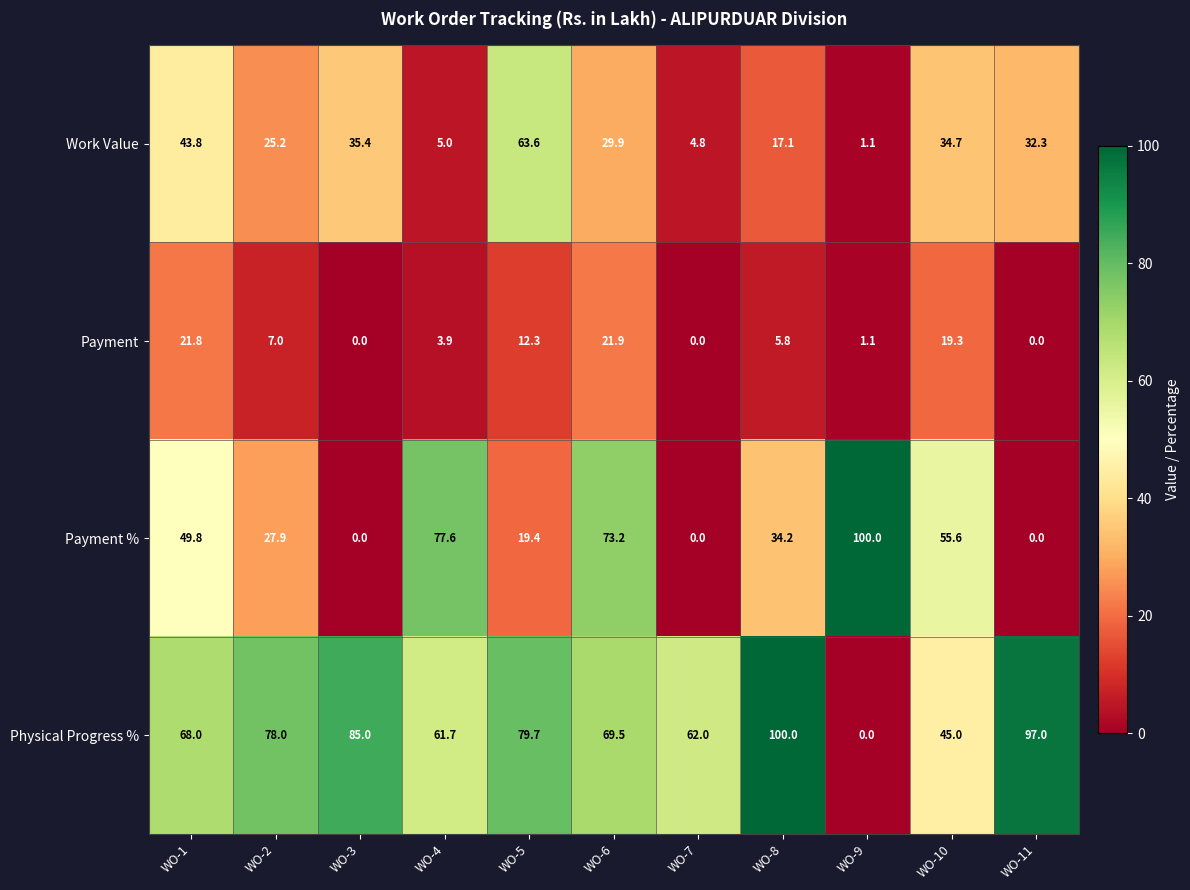

Which series changed the most between WO-3 and WO-8?

Payment %